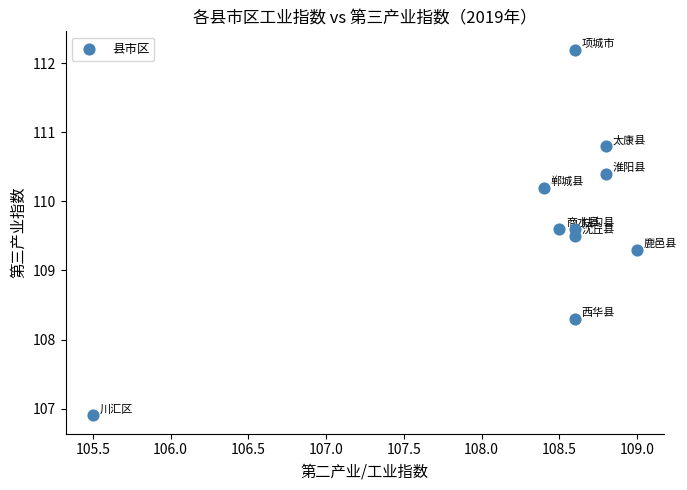

What is the range of Y values (max minus min)?

5.3